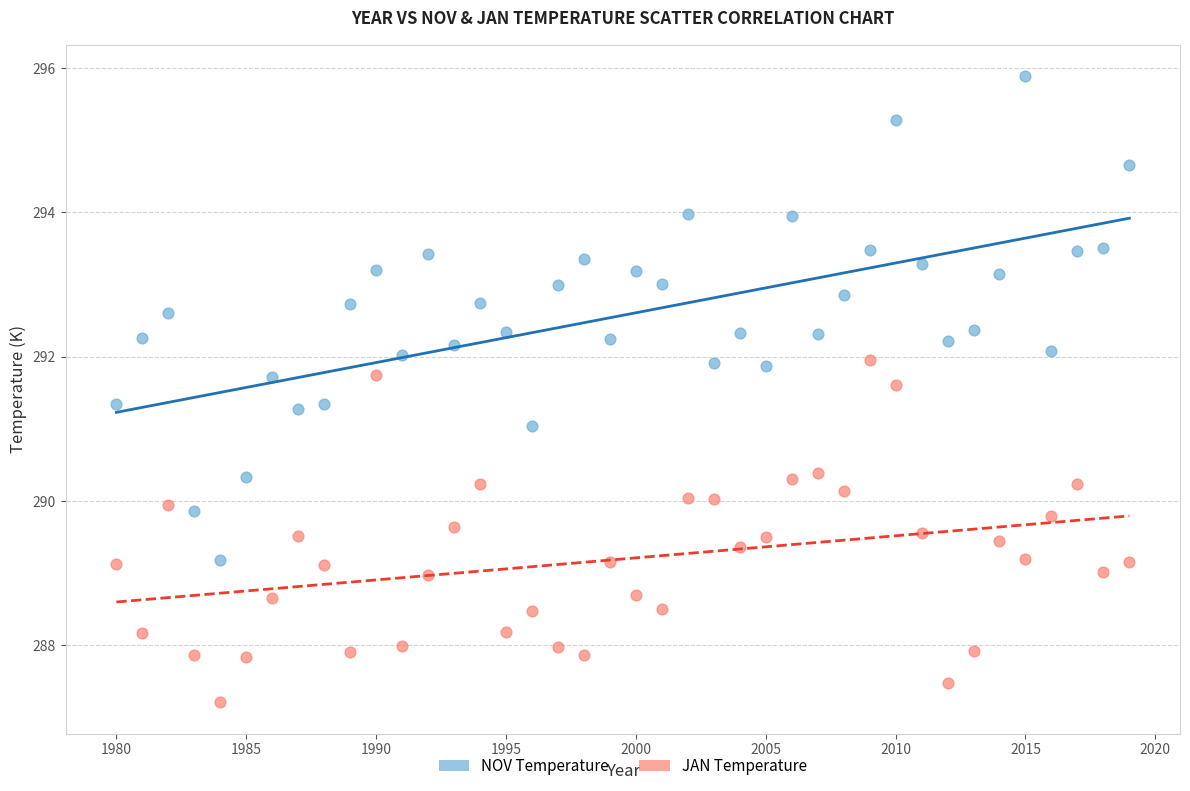

Which series reaches the minimum Y coordinate?

JAN Temperature